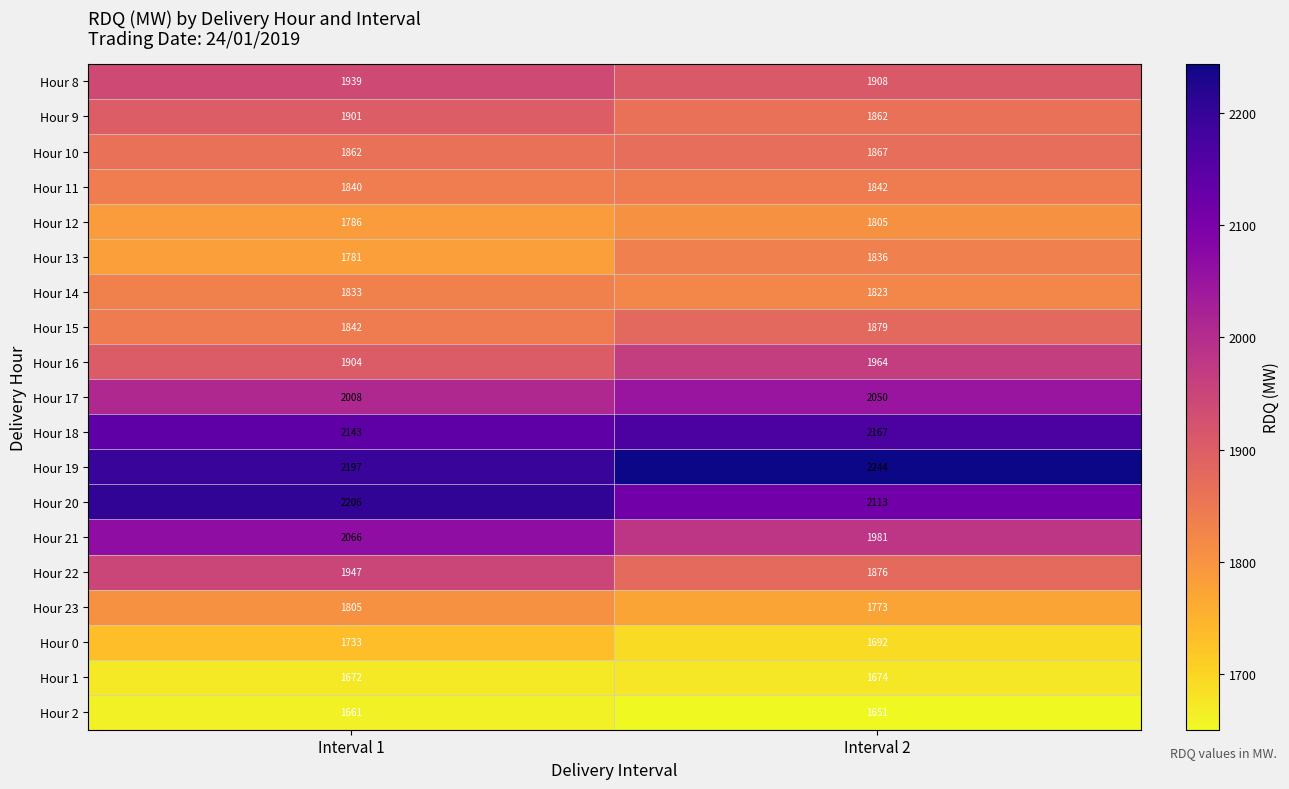

What is the sum of all Hour 14 values?

3656